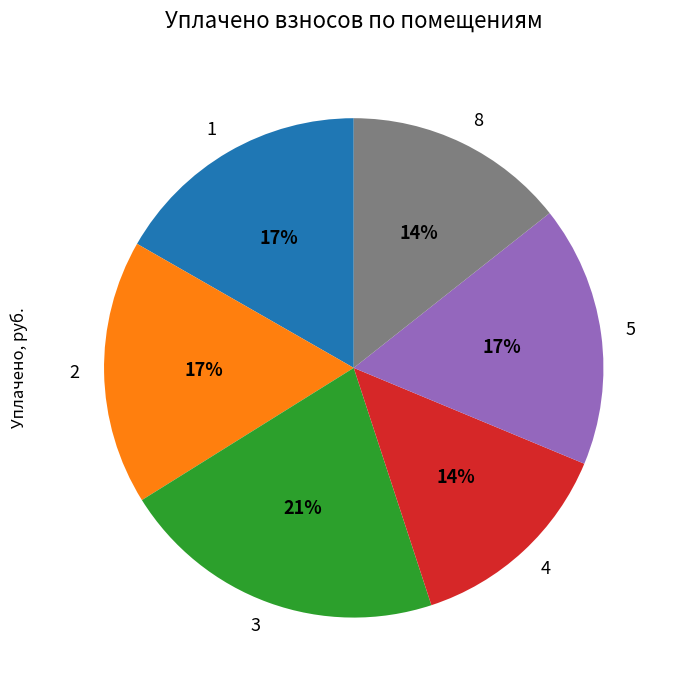

Count the number of slices in the pie.

6